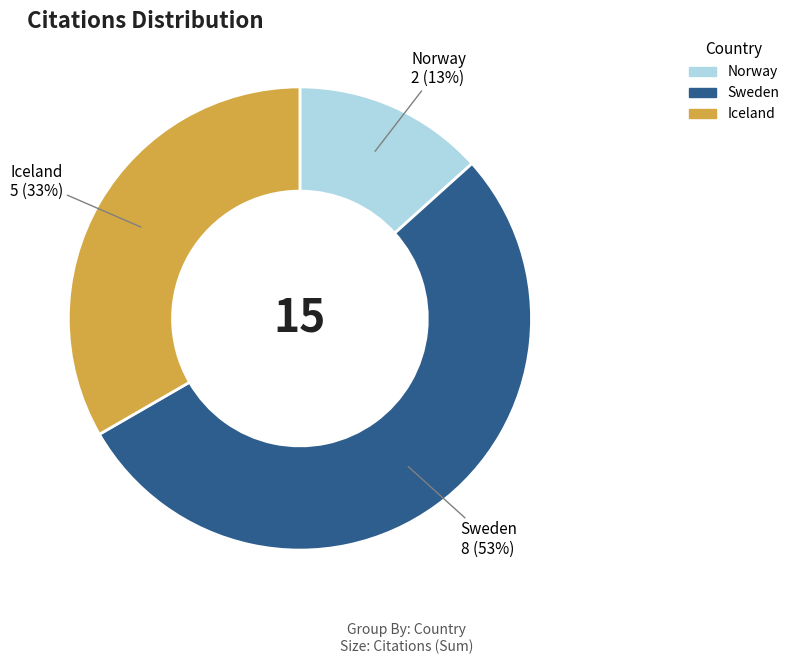

Which has a higher value, Iceland or Norway?

Iceland